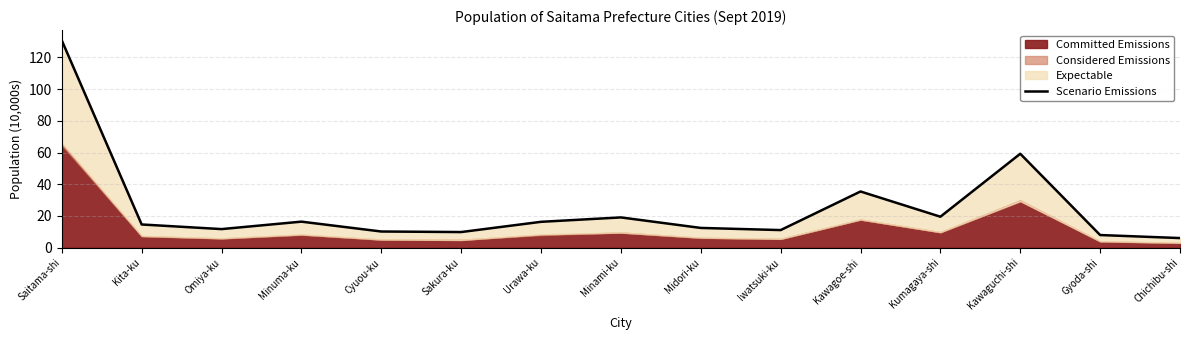

What is the difference between the maximum and minimum values?

124.7